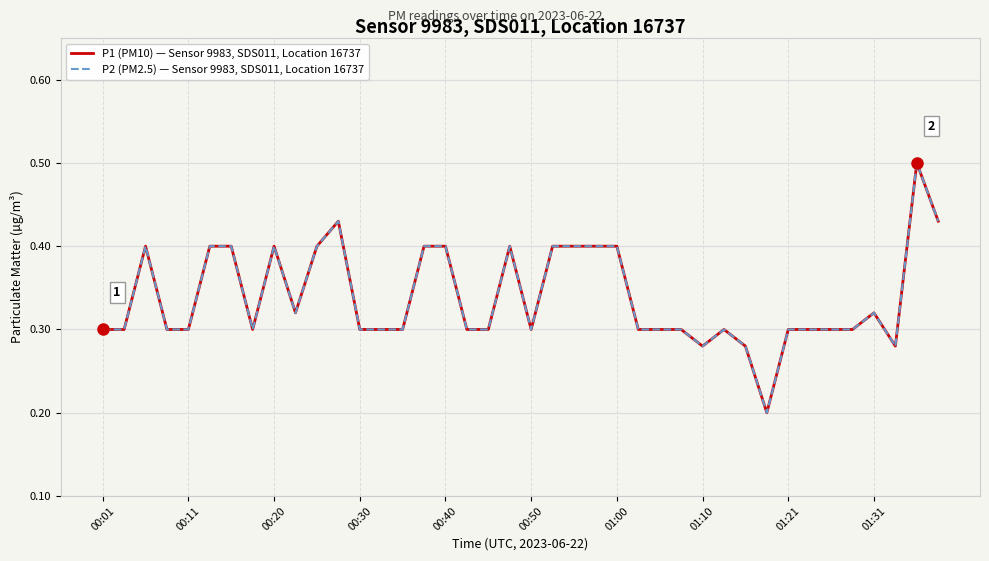

List the series in order of their peak value, highest first.

P1 (PM10) — Sensor 9983, SDS011, Location 16737, P2 (PM2.5) — Sensor 9983, SDS011, Location 16737